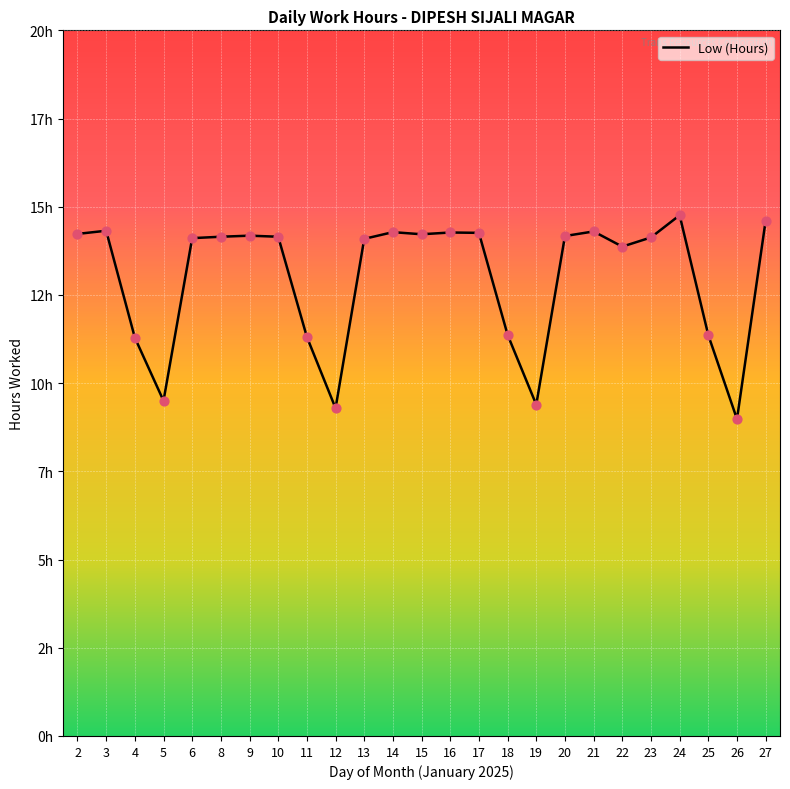

What is the change in value from 3 to 17?

-0.1